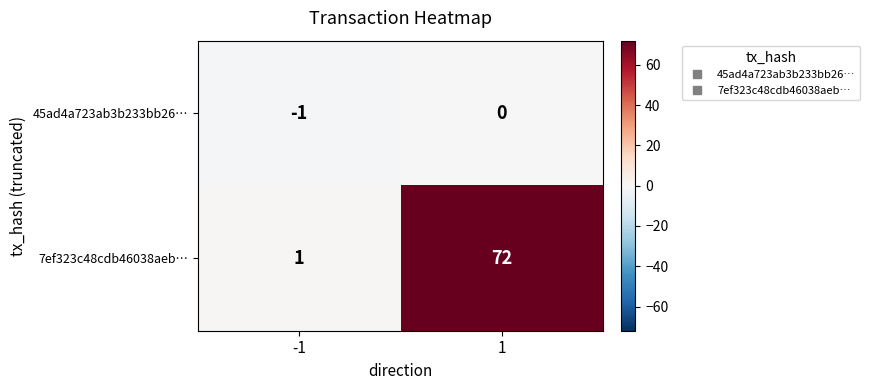

Reading left to right, list all the values displayed in this chart.

45ad4a723ab3b233bb26…: -1	0
7ef323c48cdb46038aeb…: 1	72